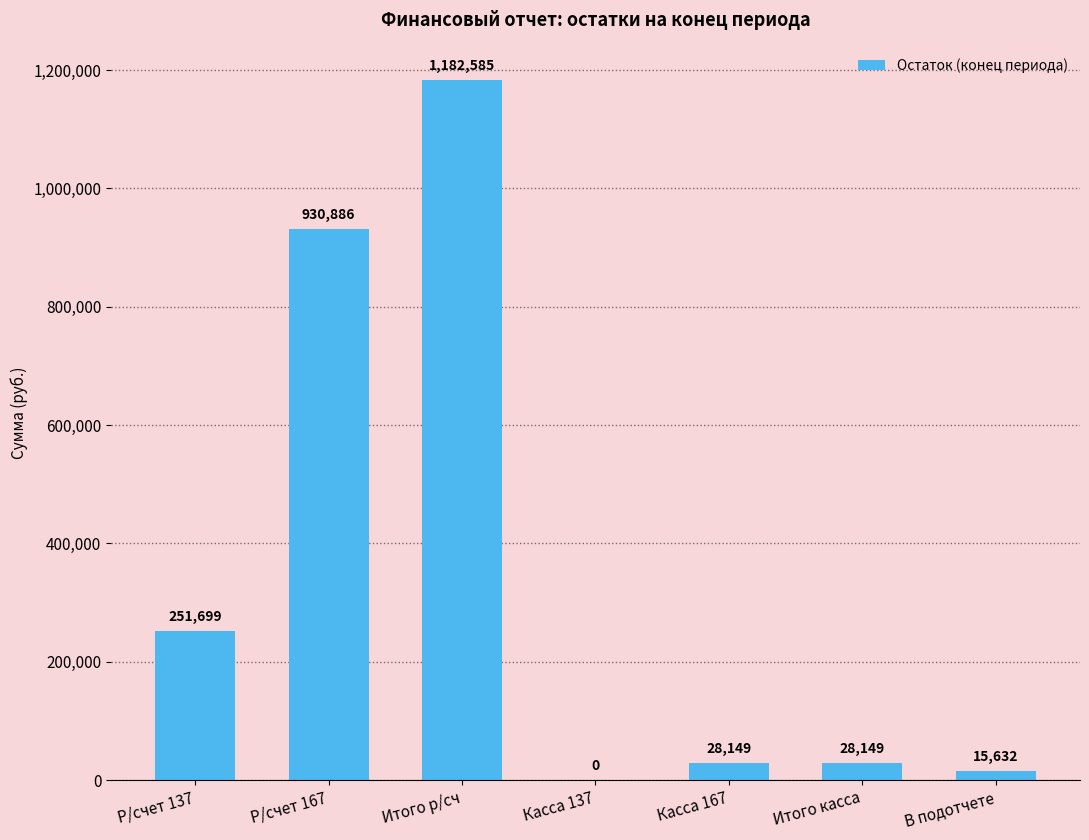

Where is the data nearest to the value 591292?

Р/счет 137